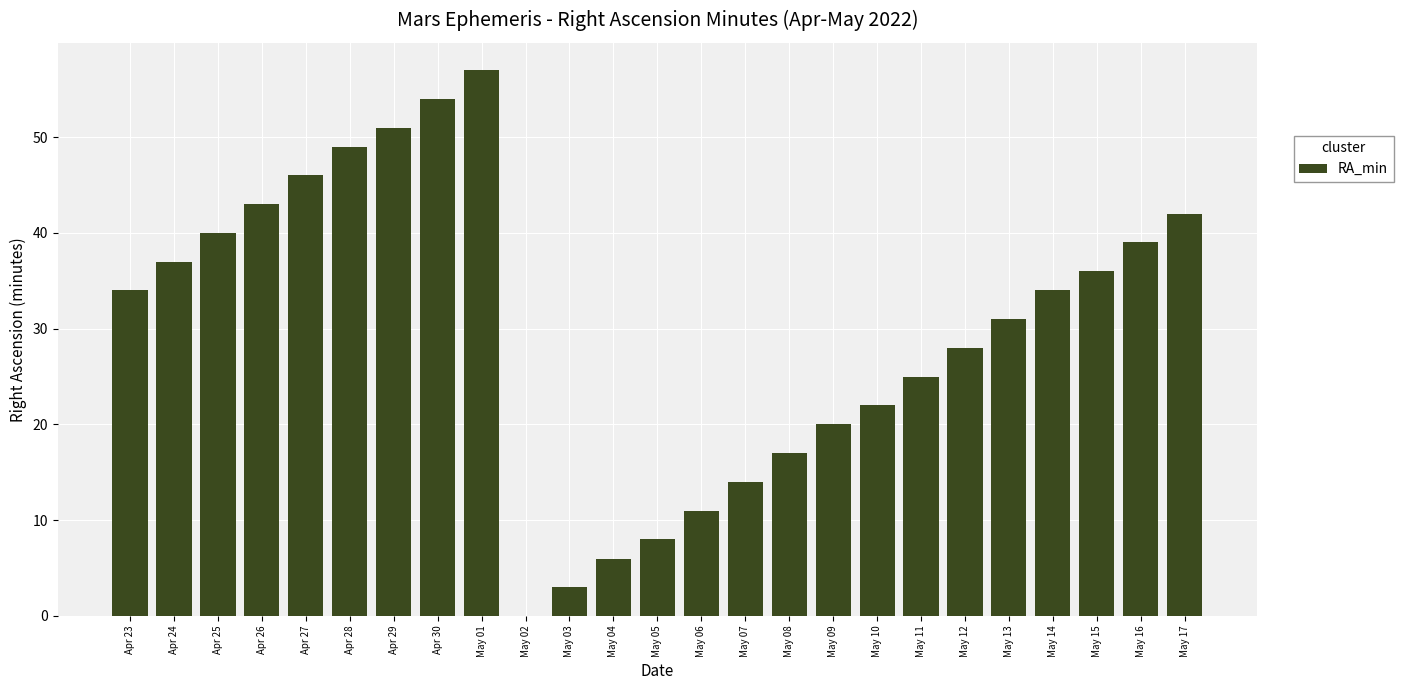

Are the bars horizontal?

No